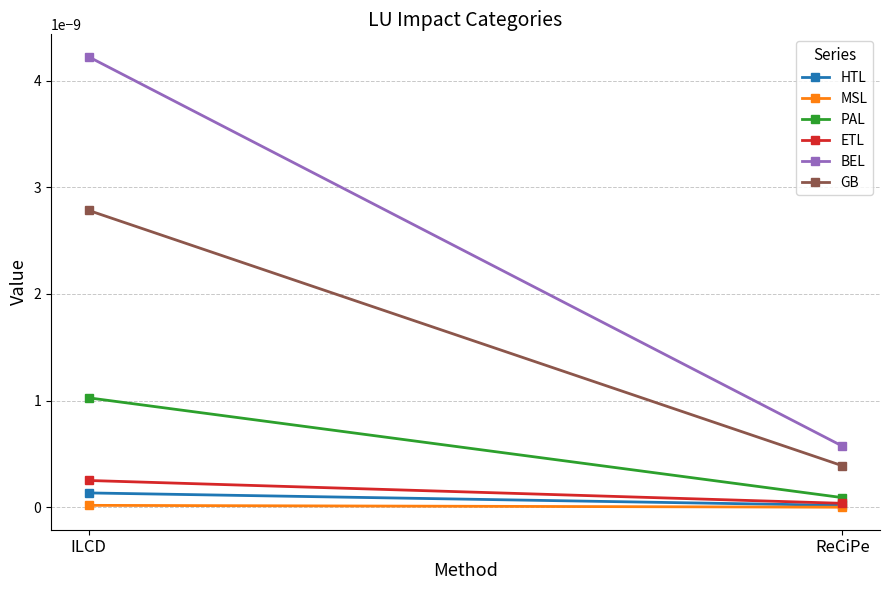

What is the label of the 2nd point from the right?

ILCD